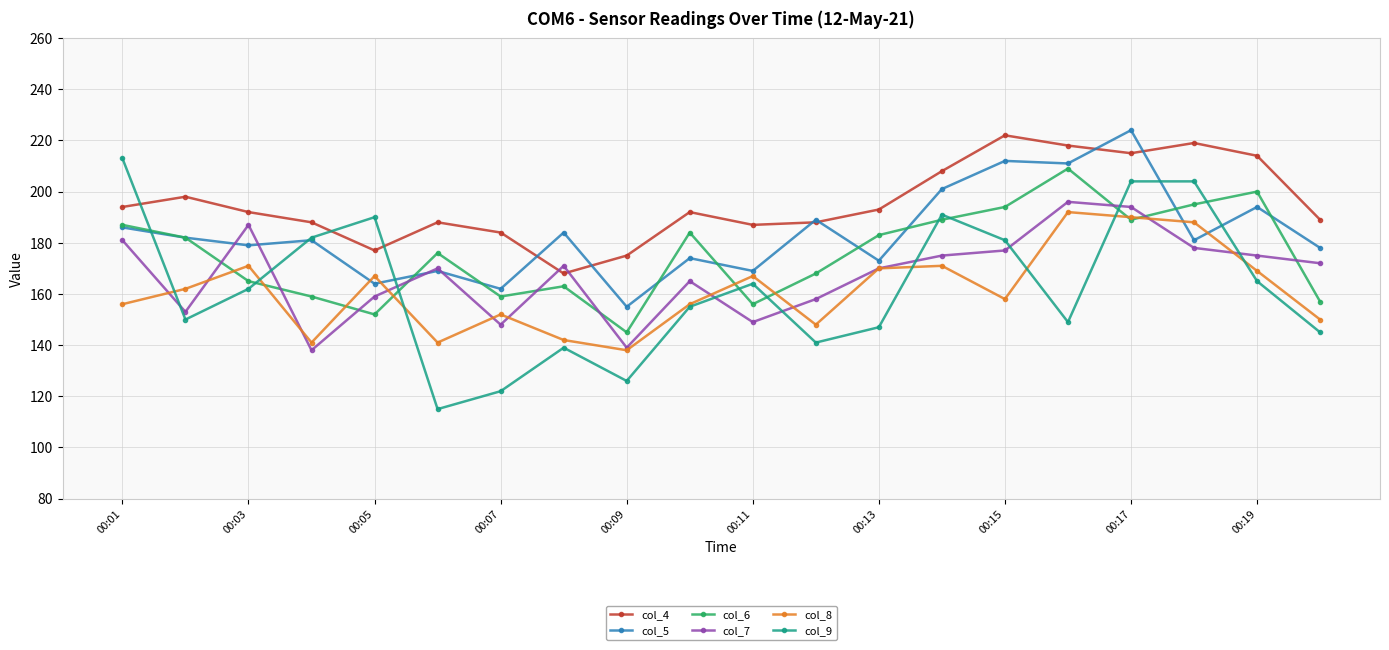

Does the chart display data point markers on the line(s)?

Yes